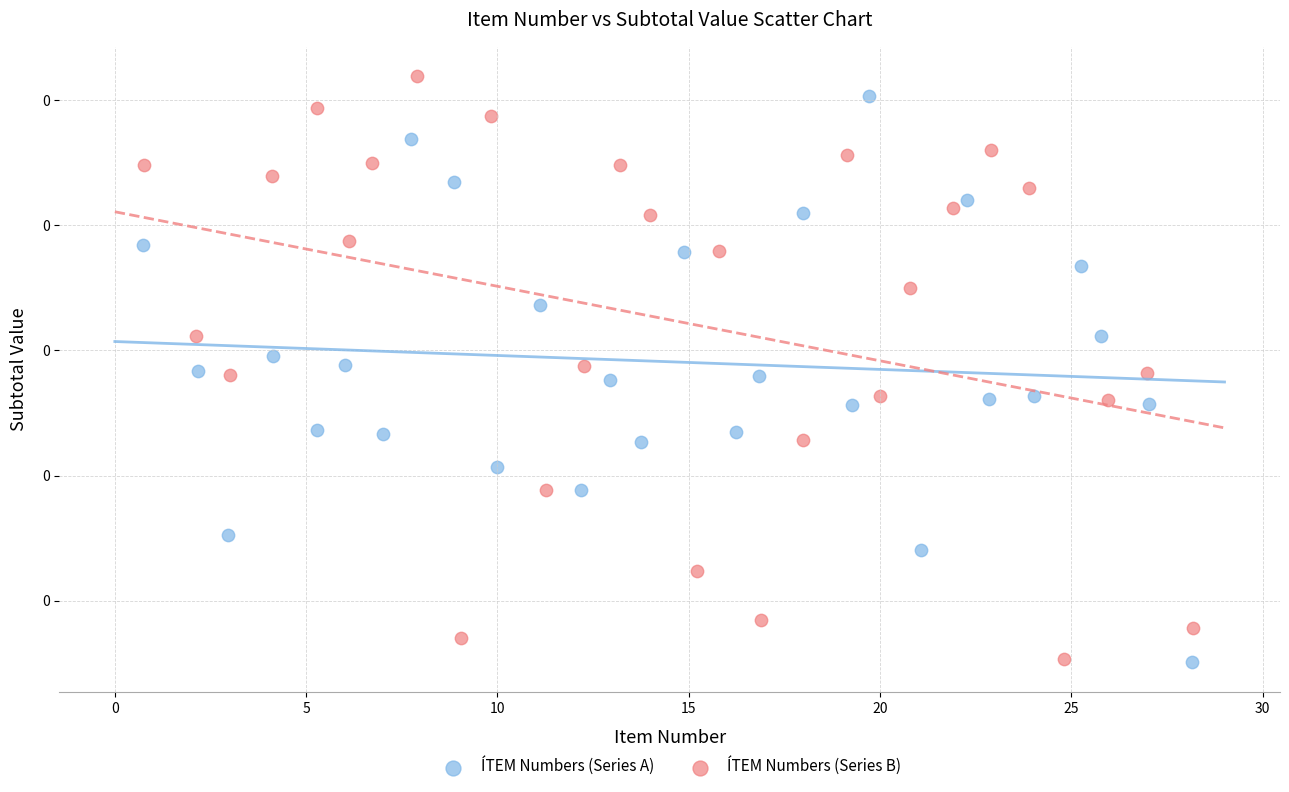

What are all the series names shown in the legend?

ÍTEM Numbers (Series A), ÍTEM Numbers (Series B)